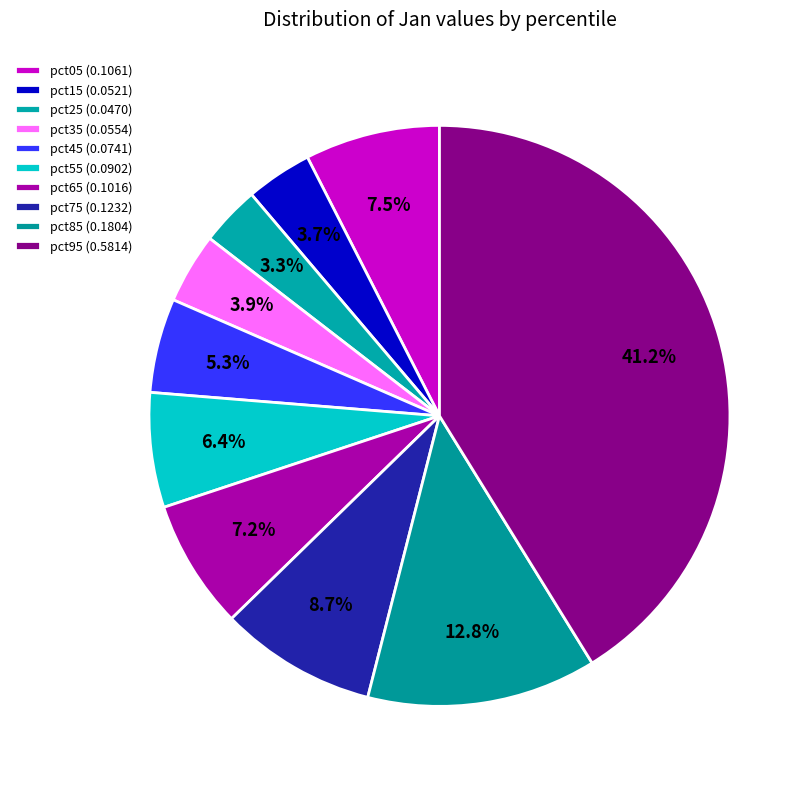

How many slices are in this pie chart?

10